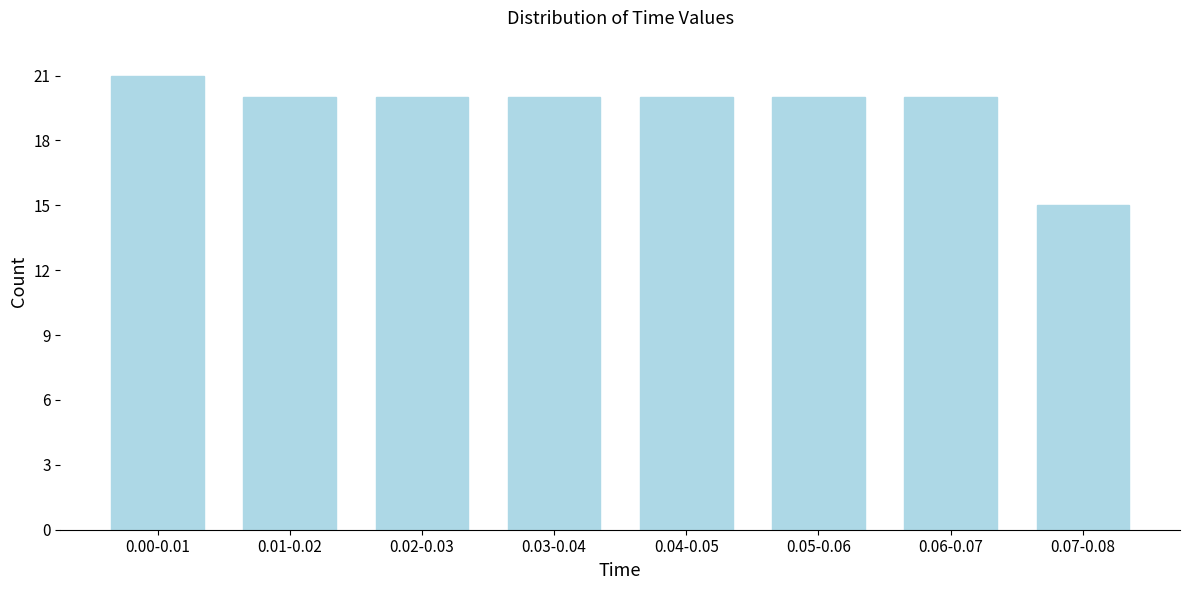

Reading left to right, extract all data points from this chart.

21	20	20	20	20	20	20	15